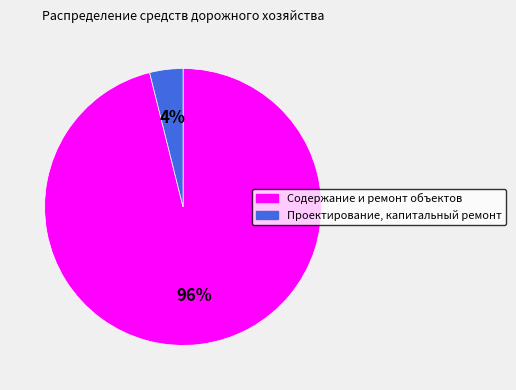

Which category has the biggest portion of the pie?

Содержание и ремонт объектов